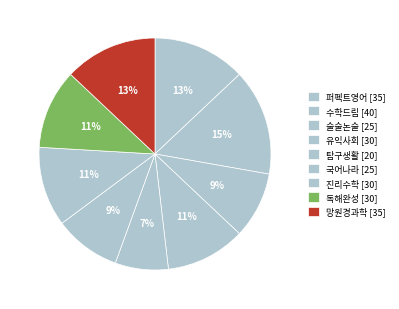

Which category has the smallest portion of the pie?

탐구생활